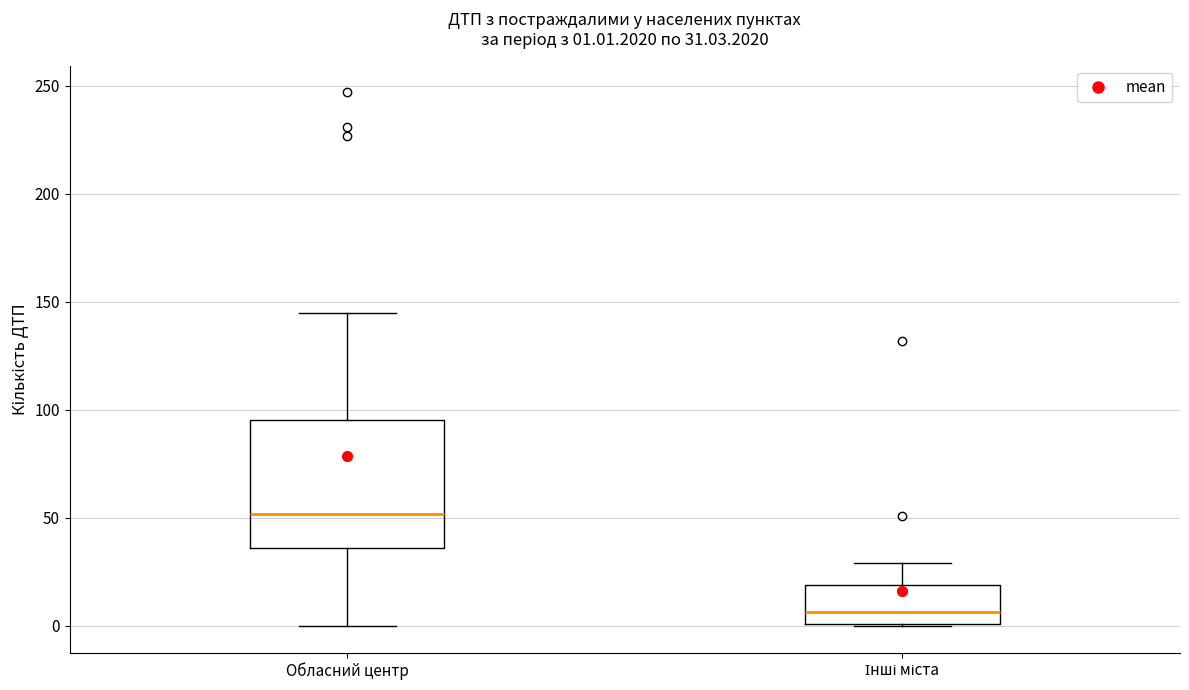

Which box's median line is the lowest?

Інші міста